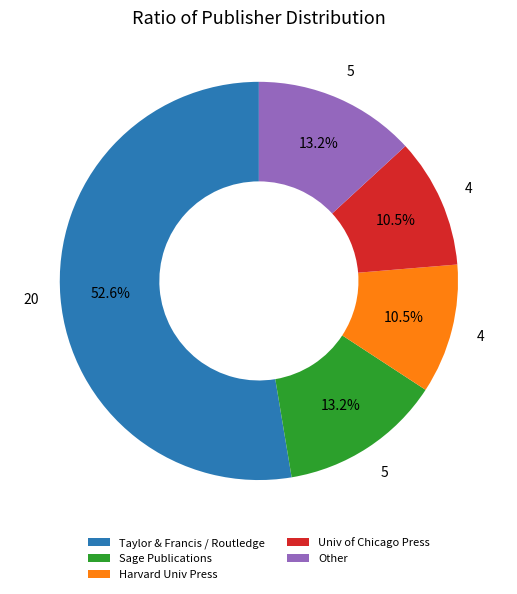

How many segments does this pie chart have?

5